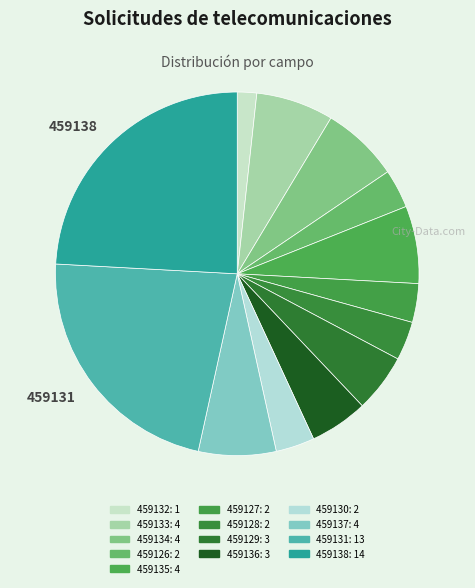

How many segments does this pie chart have?

13